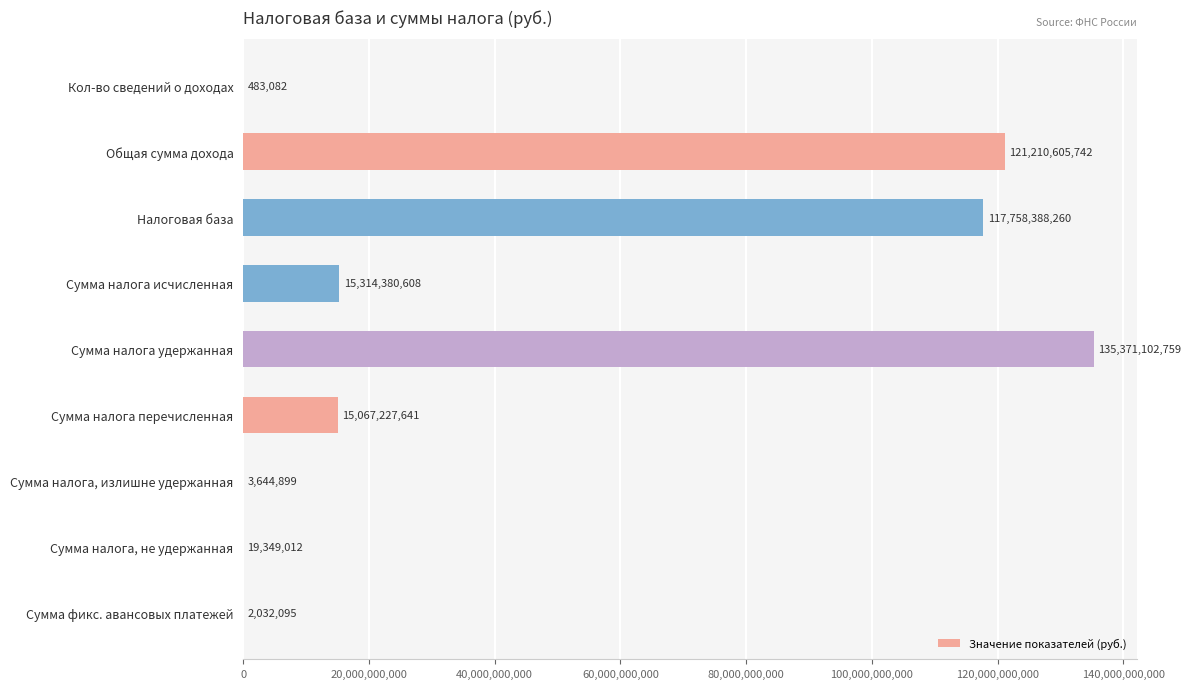

The value at Кол-во сведений о доходах is 483082. True or false?

True